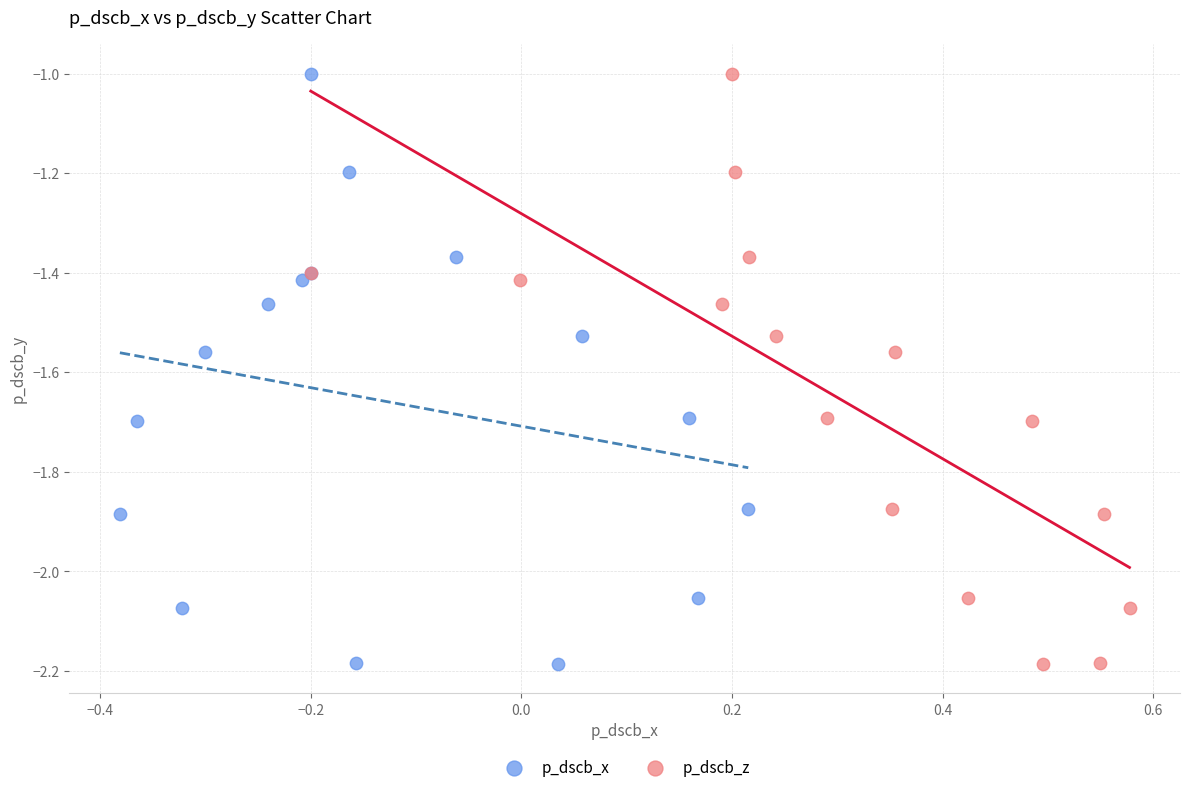

What are all the series names shown in the legend?

p_dscb_x, p_dscb_z